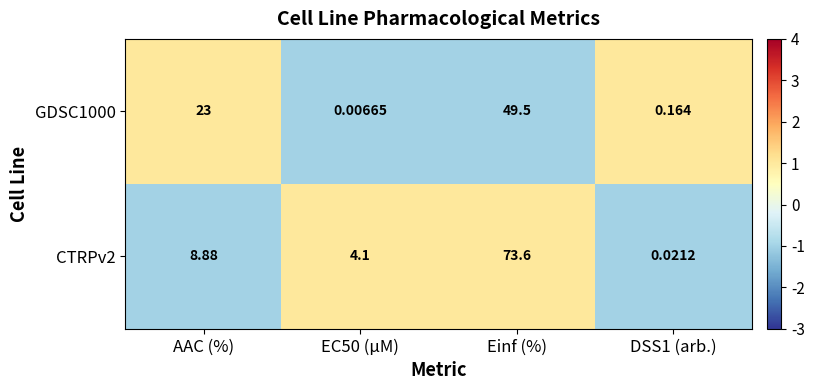

Which label corresponds to the smallest value in the chart?

EC50 (µM)